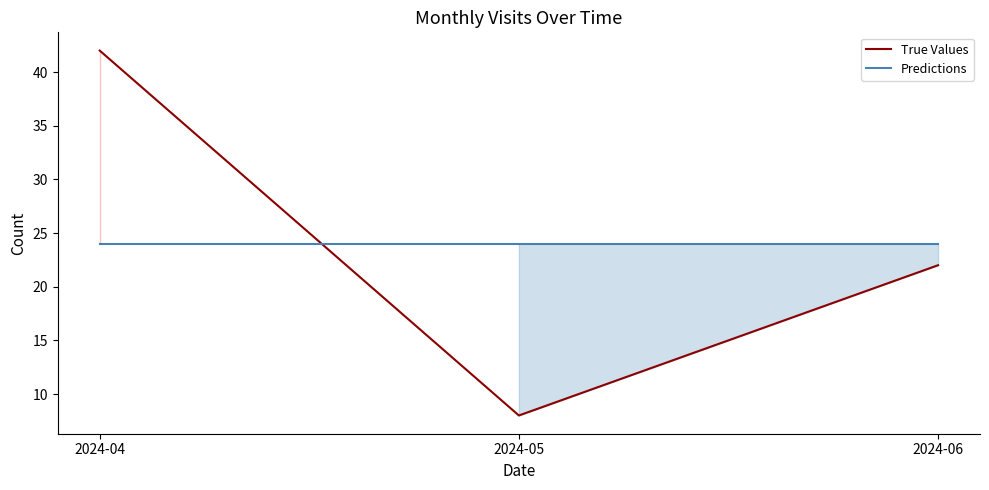

What is the sum of the Predictions values at 2024-05 and 2024-04?

48